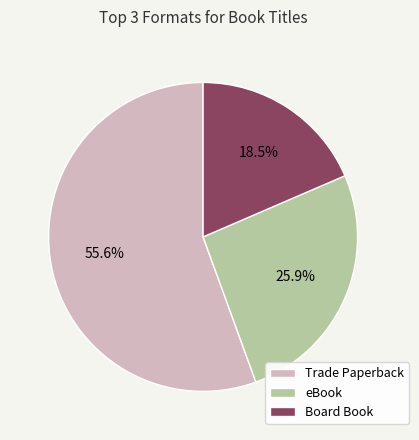

Between eBook and Trade Paperback, which is larger?

Trade Paperback